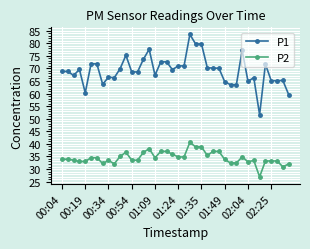

What is the smallest value displayed?

26.9